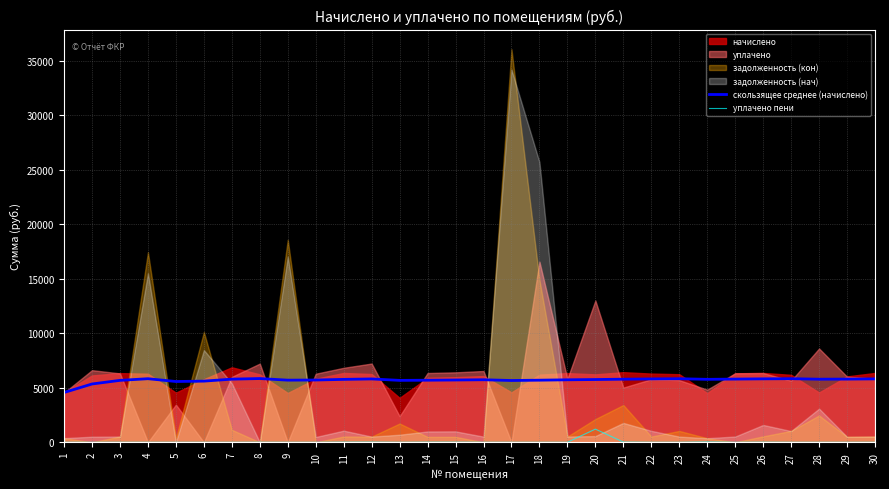

The value of скользящее среднее (начислено) at 9 is 3647.6. True or false?

False